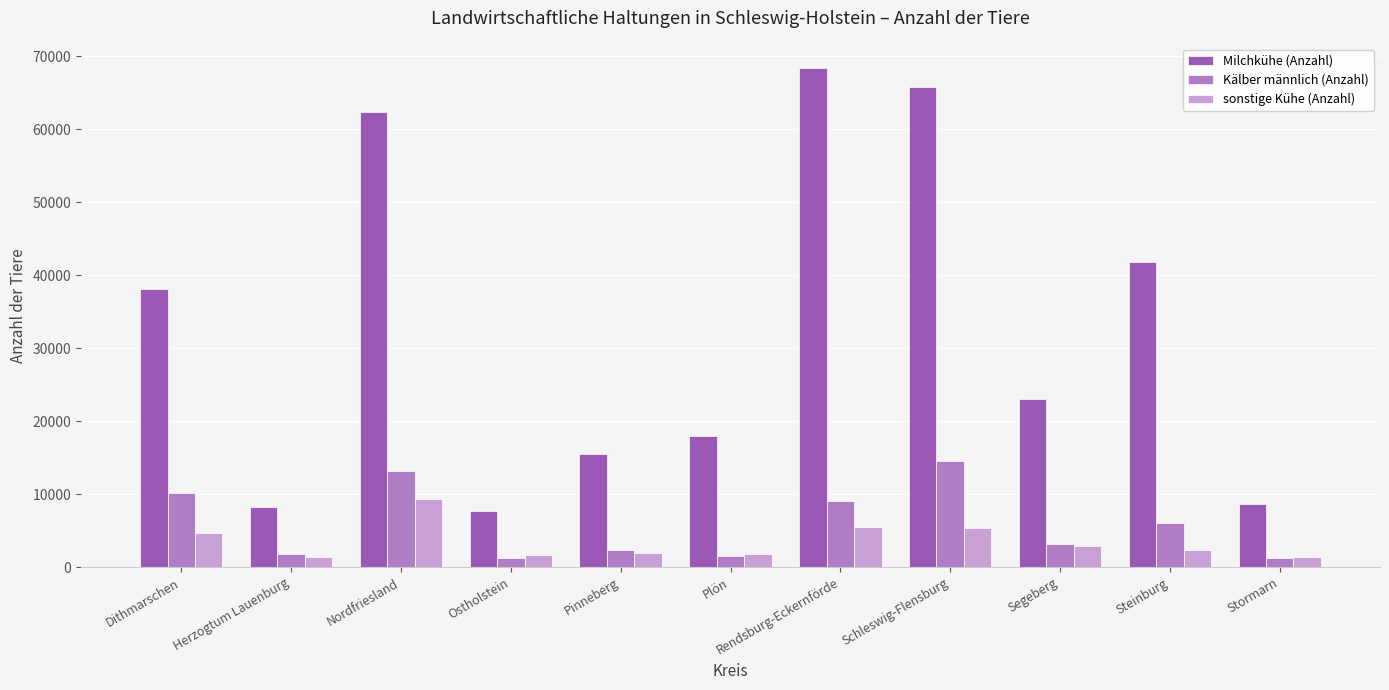

Count the number of categories in the chart.

11